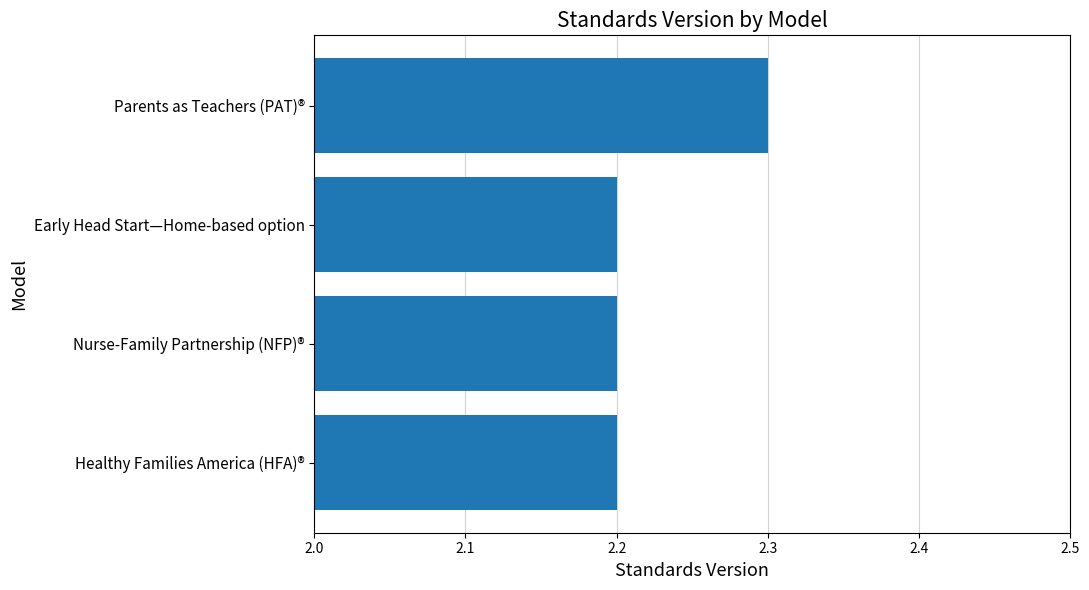

The chart shows a value of 2.3 at Parents as Teachers (PAT)®. True or false?

True